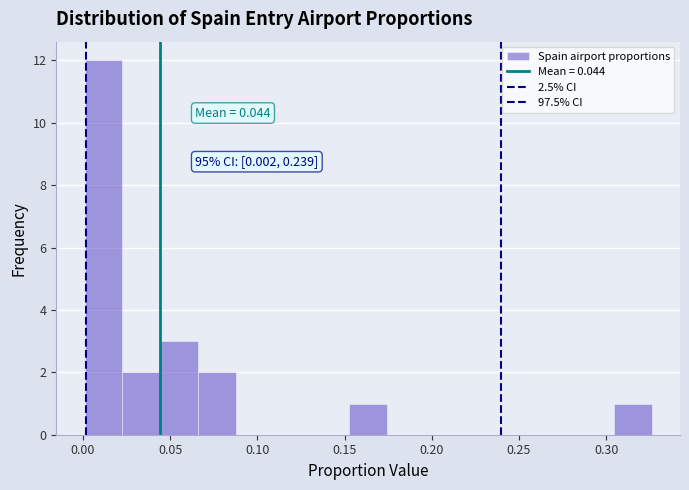

Over which range of the x-axis is the bar tallest?

0.000 to 0.025